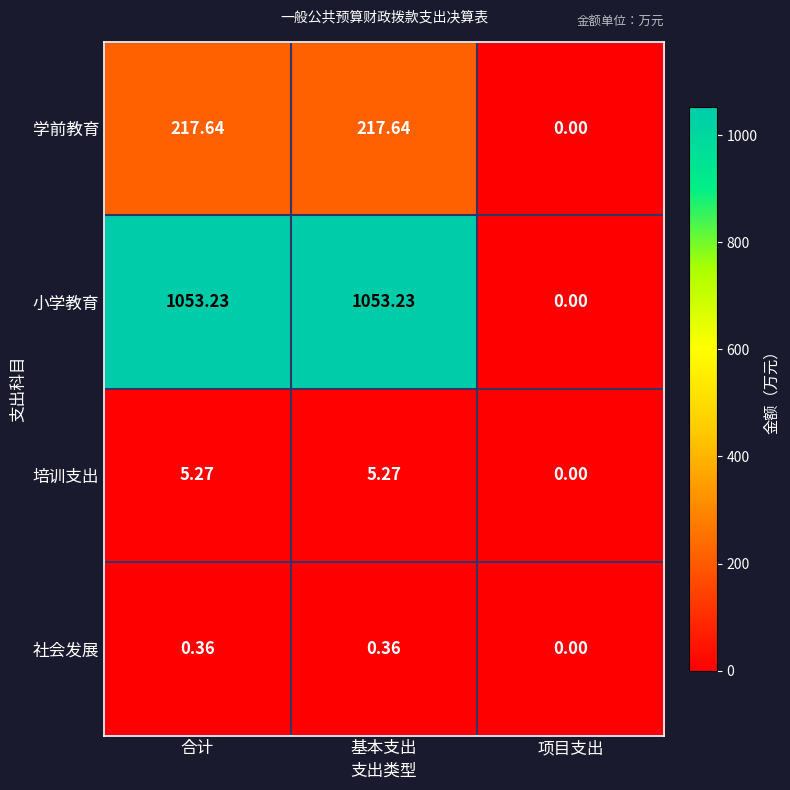

At which label does 社会发展 reach its minimum?

项目支出